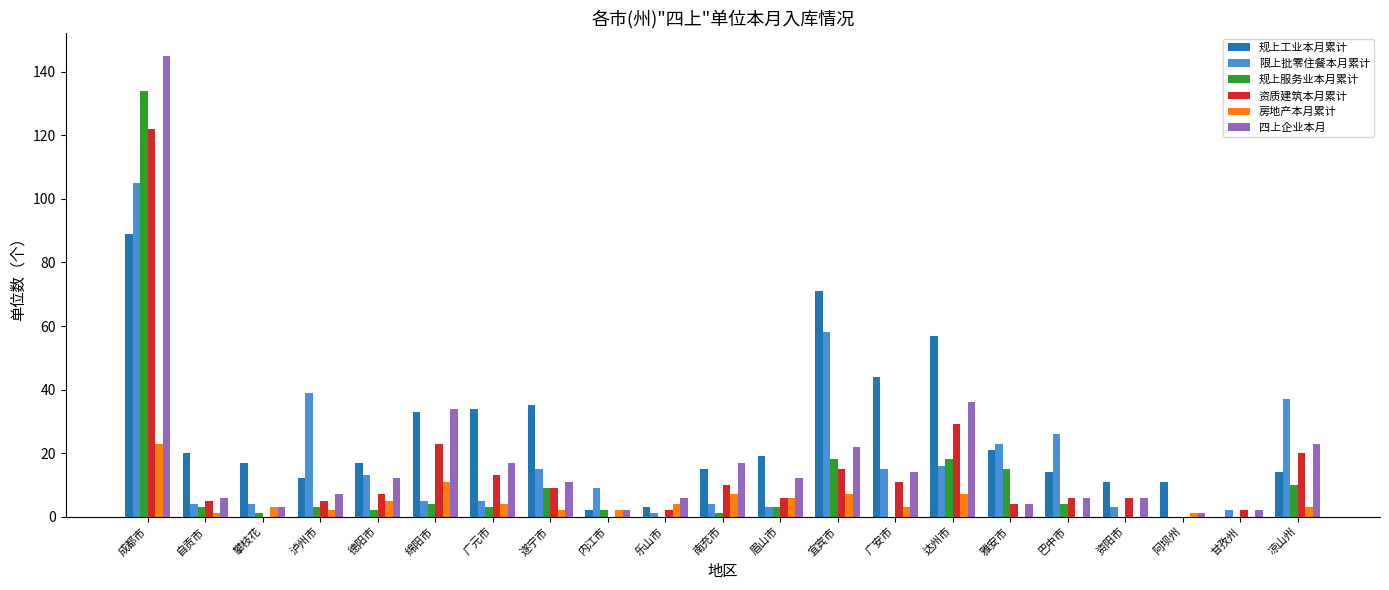

What is the maximum value for 房地产本月累计?

23